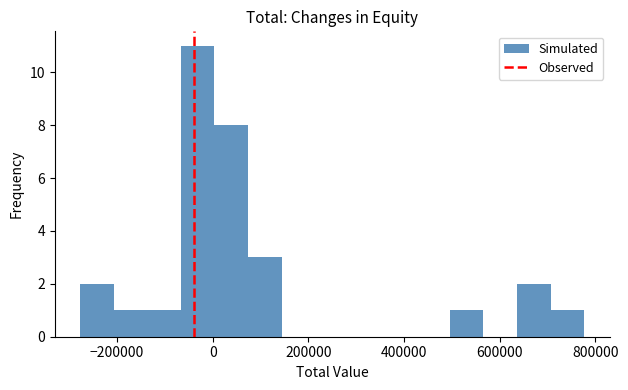

Around what value on the x-axis is the tallest bar? Give the approximate position of its centre, as read against the axis.

-40000